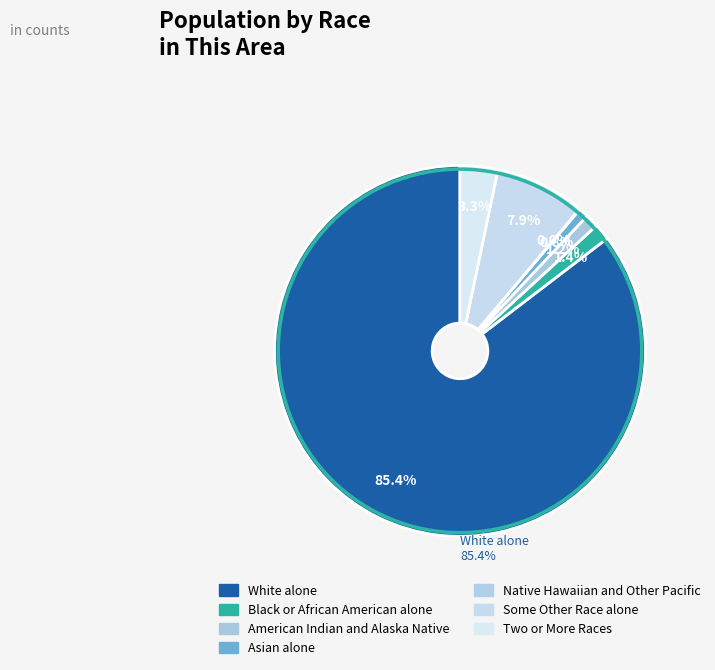

To the nearest percent, what portion does Black or African American alone represent?

1%